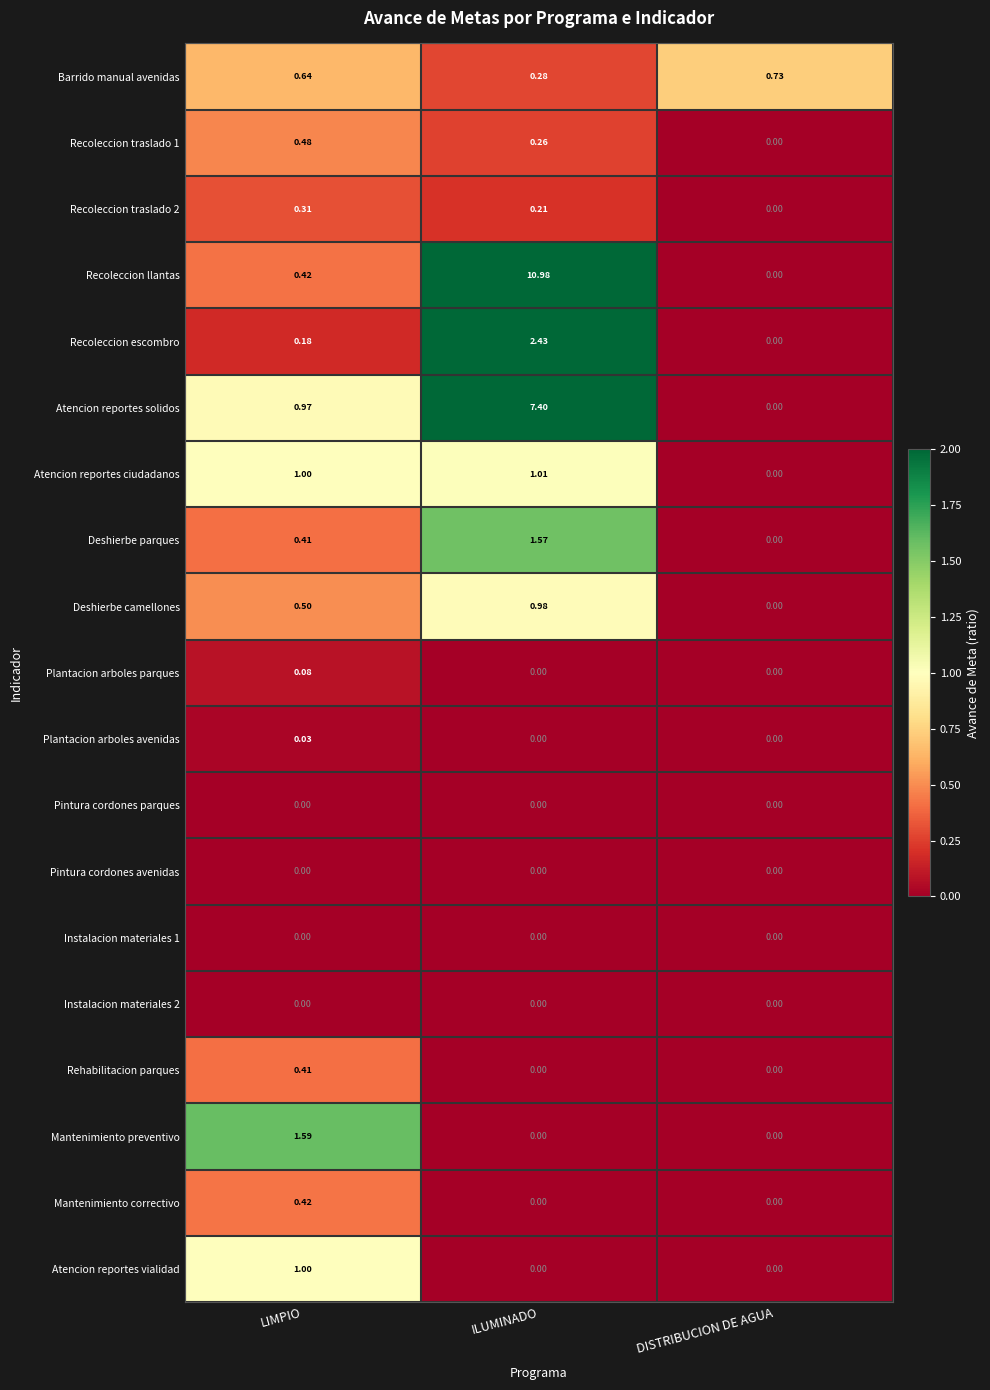

At how many categories does at least one series exceed 10?

1